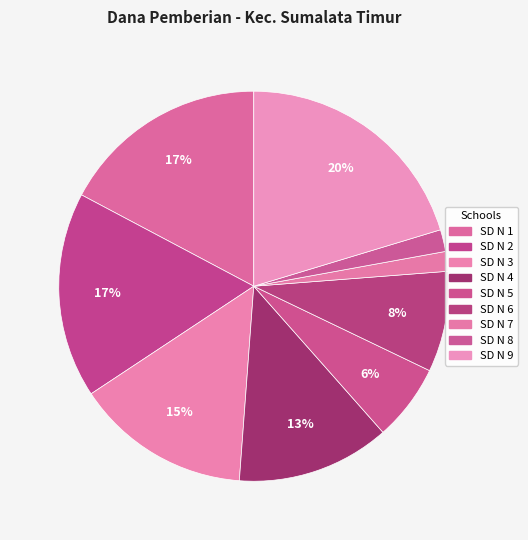

Rank the categories by value from lowest to highest.

SD NEGERI 7 SUMALATA TIMUR, SD NEGERI 8 SUMALATA TIMUR, SD NEGERI 5 SUMALATA TIMUR, SD NEGERI 6 SUMALATA TIMUR, SD NEGERI 4 SUMALATA TIMUR, SD NEGERI 3 SUMALATA TIMUR, SD NEGERI 2 SUMALATA TIMUR, SD NEGERI 1 SUMALATA TIMUR, SD NEGERI 9 SUMALATA TIMUR